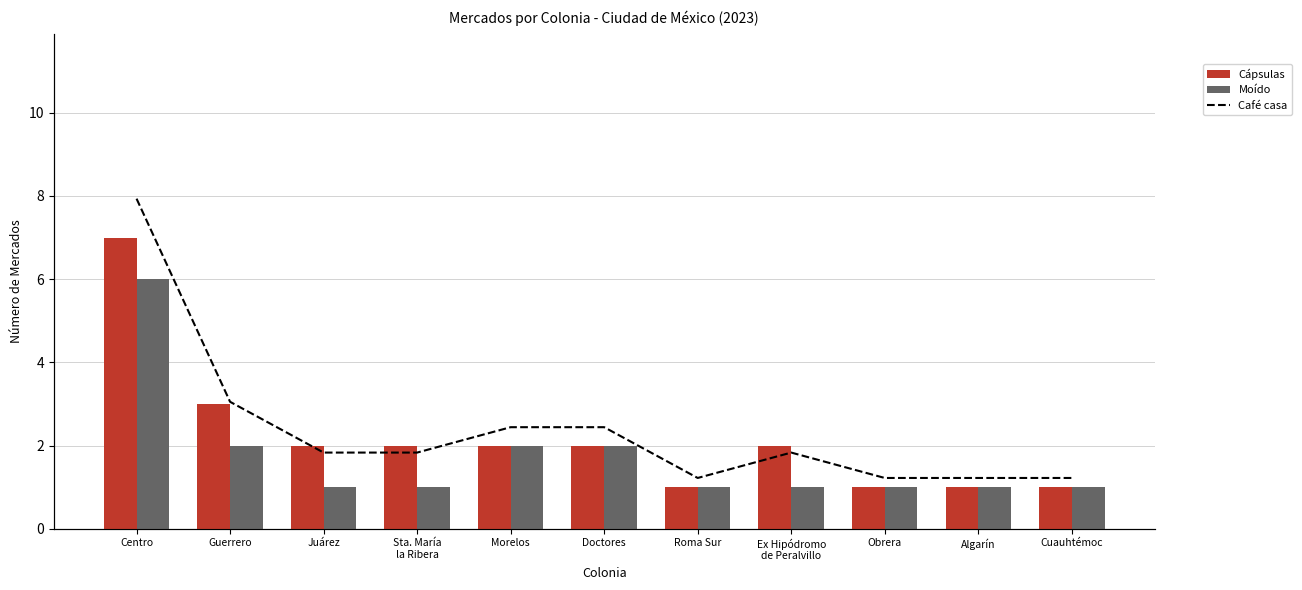

Reading left to right, extract all data points from this chart.

Cápsulas: 7	3	2	2	2	2	1	2	1	1	1
Moído: 6	2	1	1	2	2	1	1	1	1	1
Café casa: 13	5	3	3	4	4	2	3	2	2	2